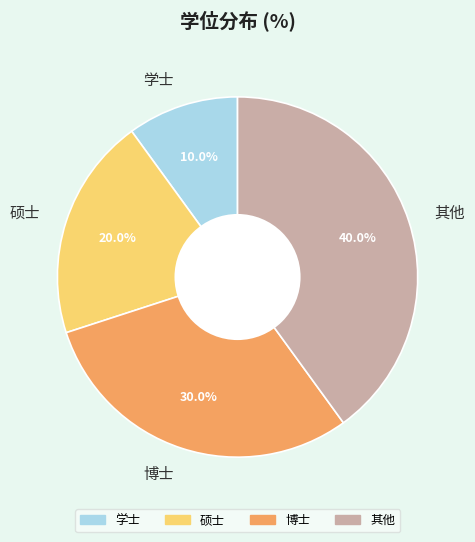

Is it true that 博士 is 42% of the pie?

False